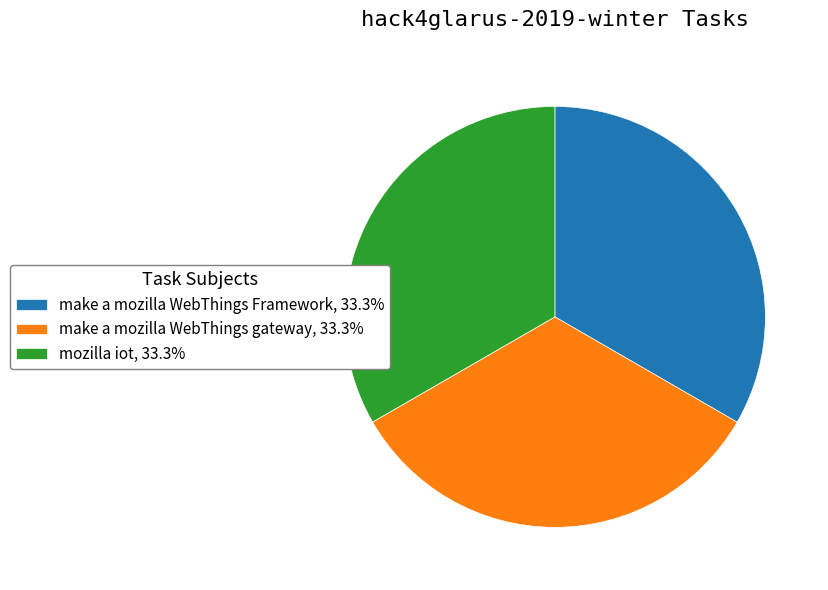

The make a mozilla WebThings Framework slice represents 47% of the pie. True or false?

False